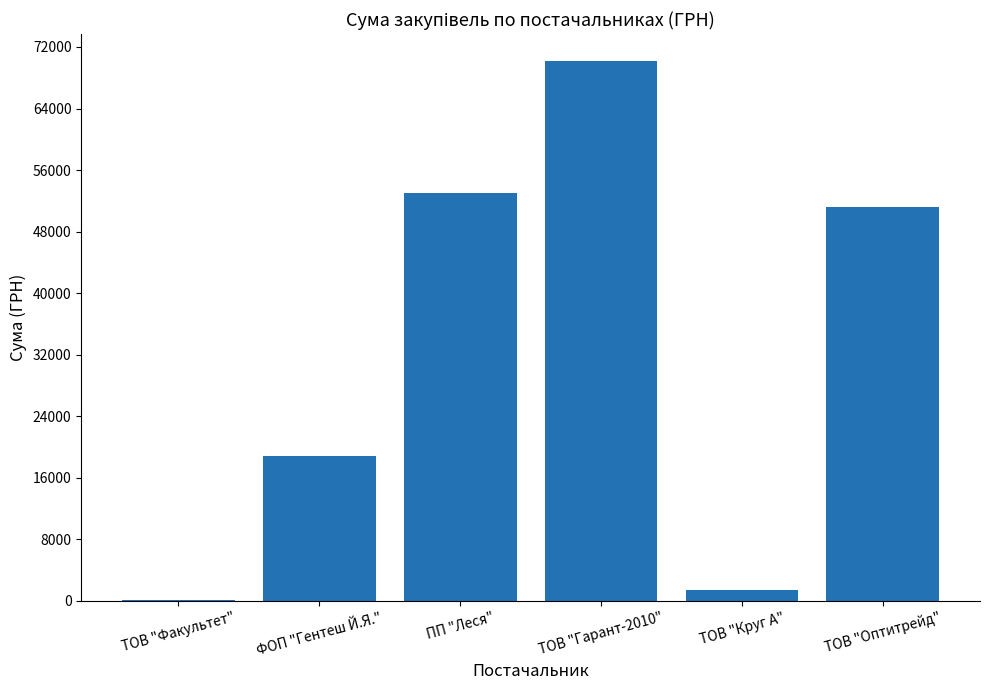

What is the difference between the values at ТОВ "Факультет" and ТОВ "Гарант-2010"?

69984.9